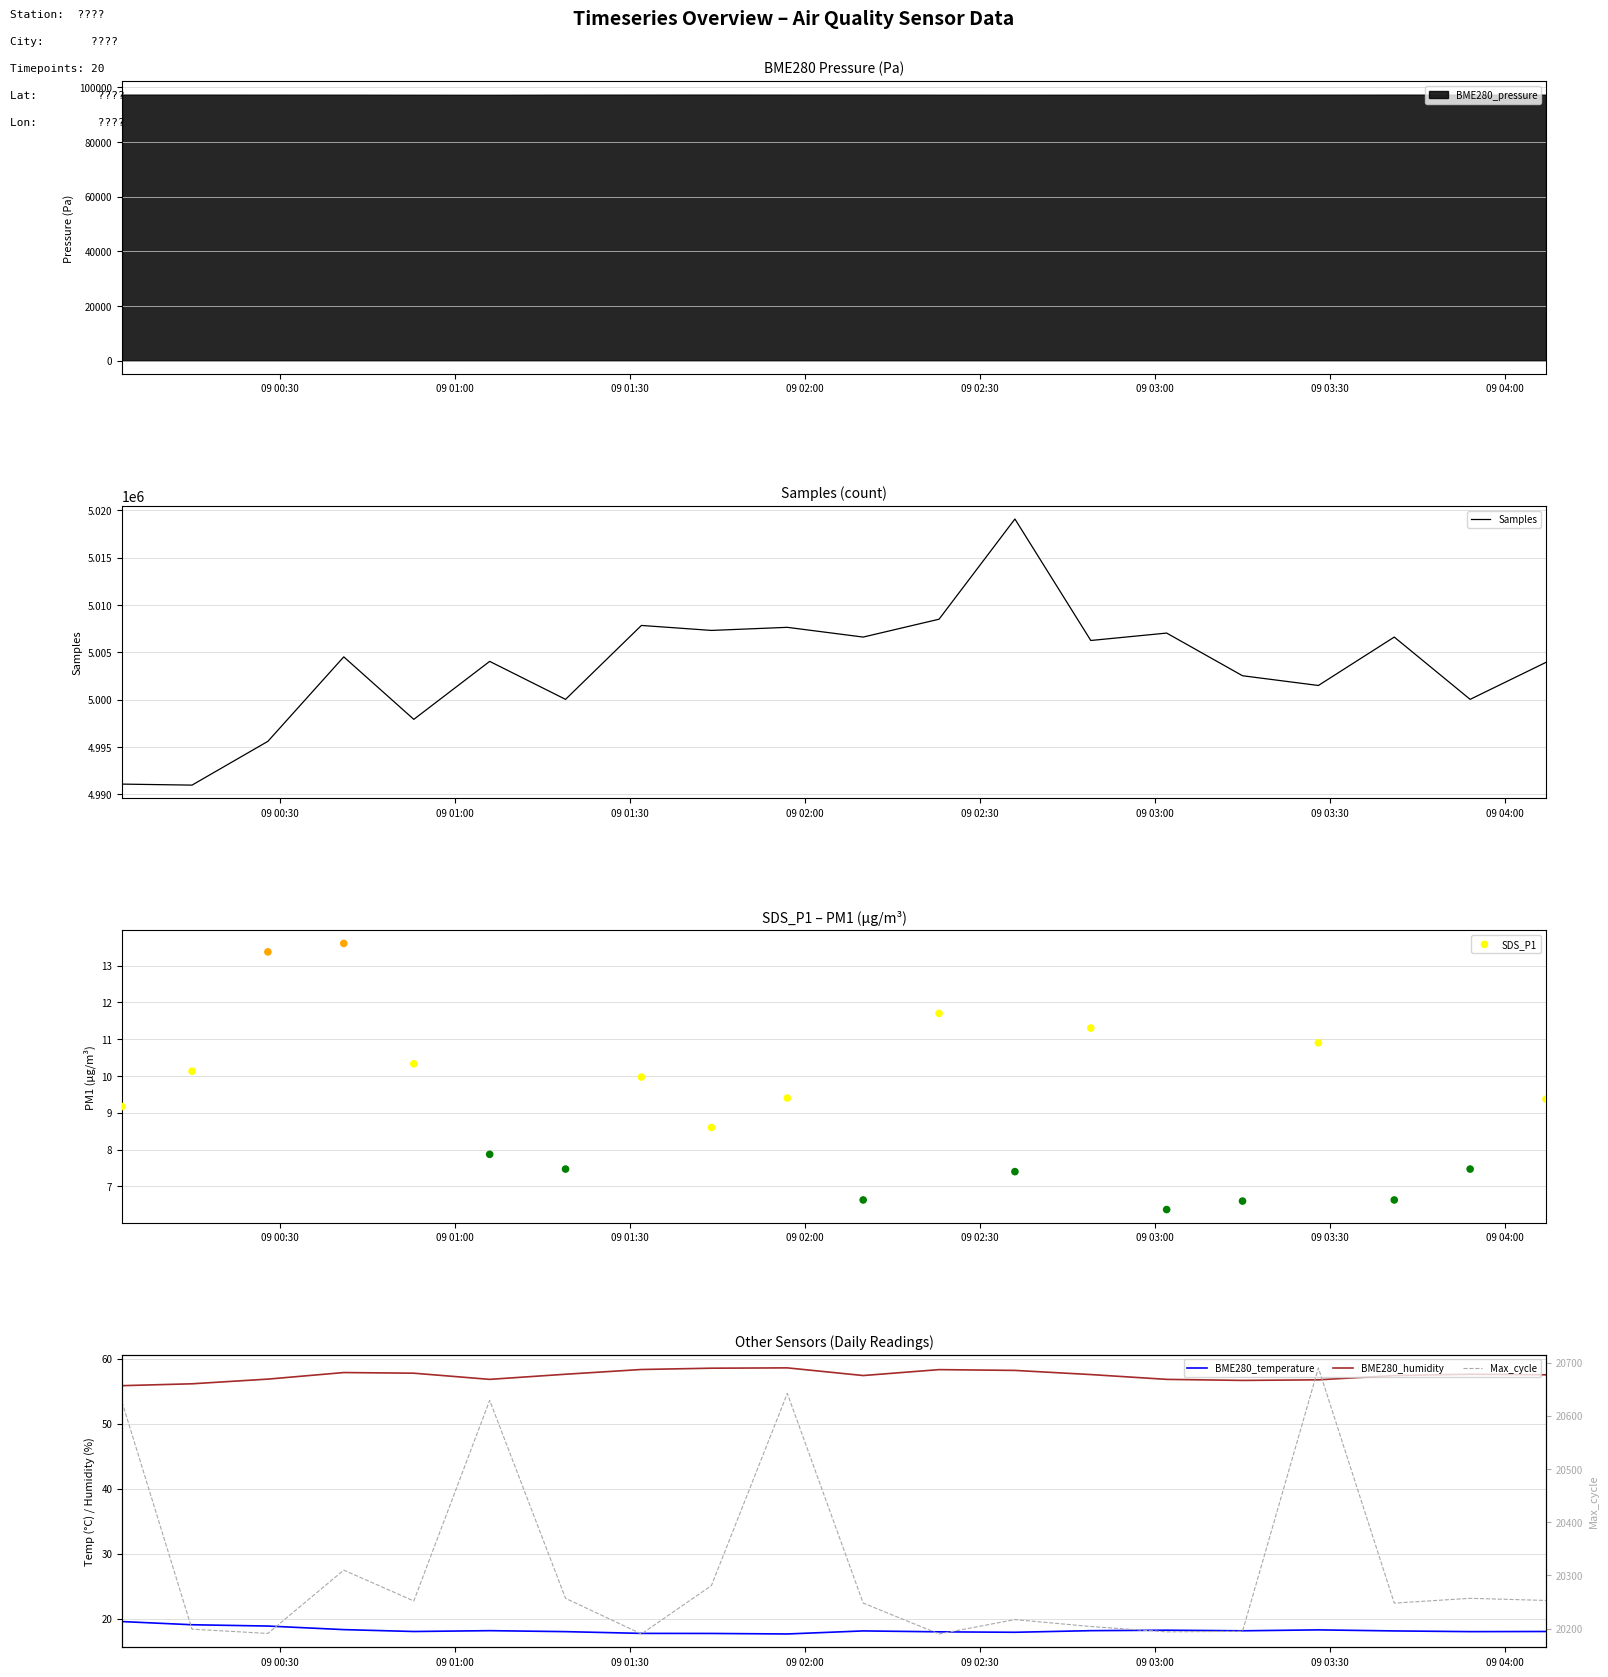

What is the lowest value of the Samples series?

4990972